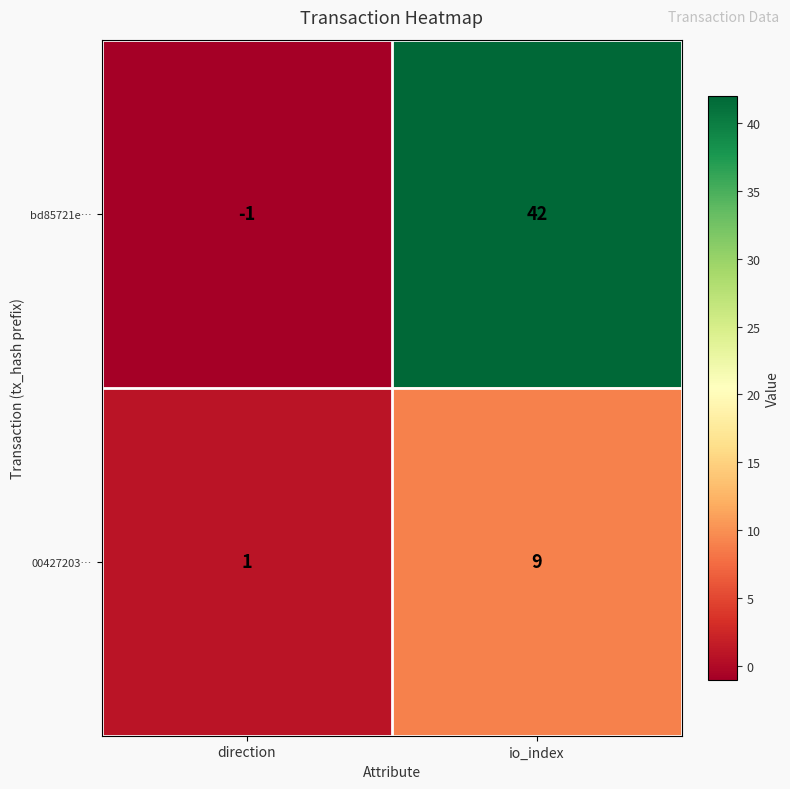

How many distinct data groups are displayed?

2